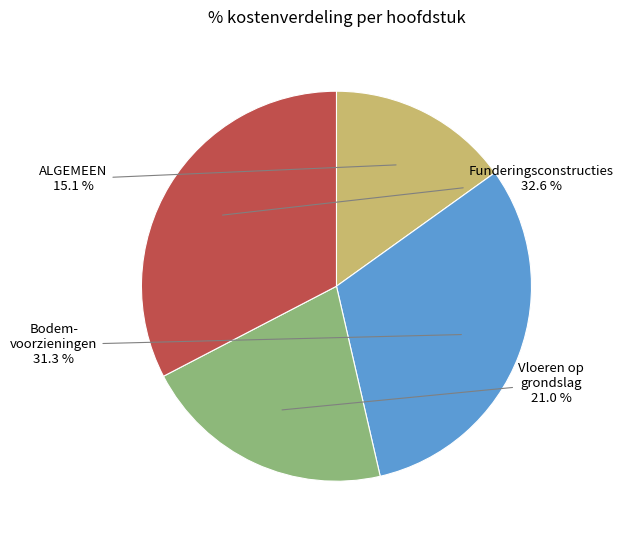

Is there a majority slice in this chart?

No